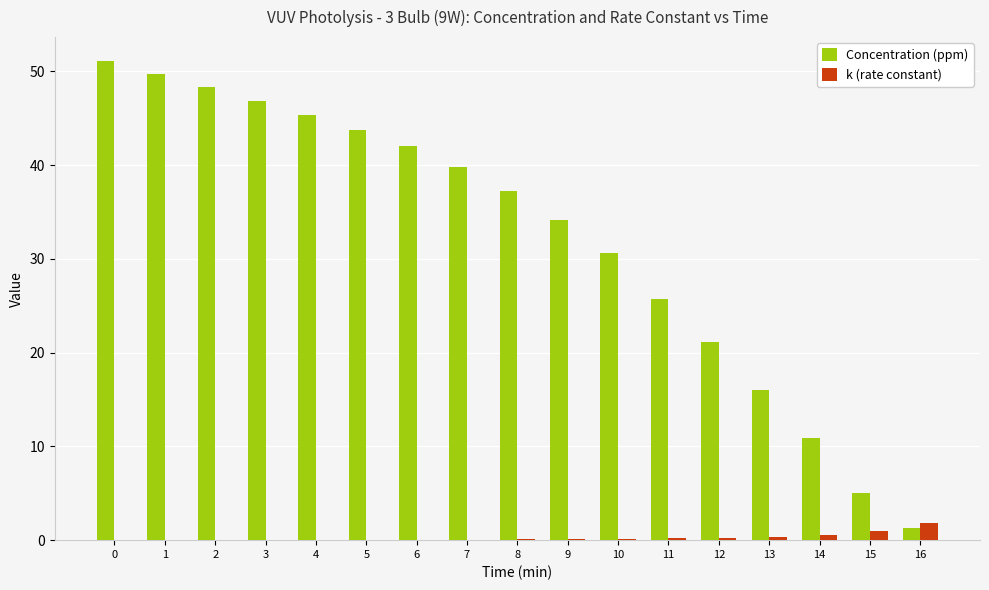

What is the sum of all Concentration (ppm) values?

549.2